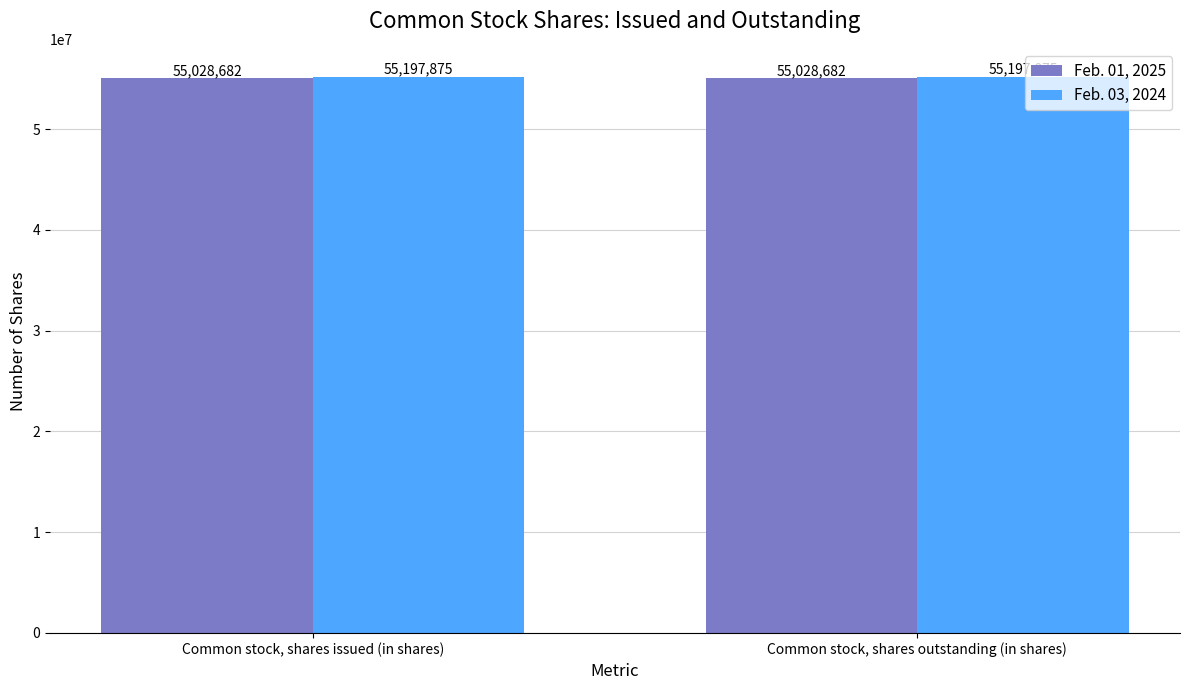

Which series has the largest total across all categories?

Feb. 03, 2024